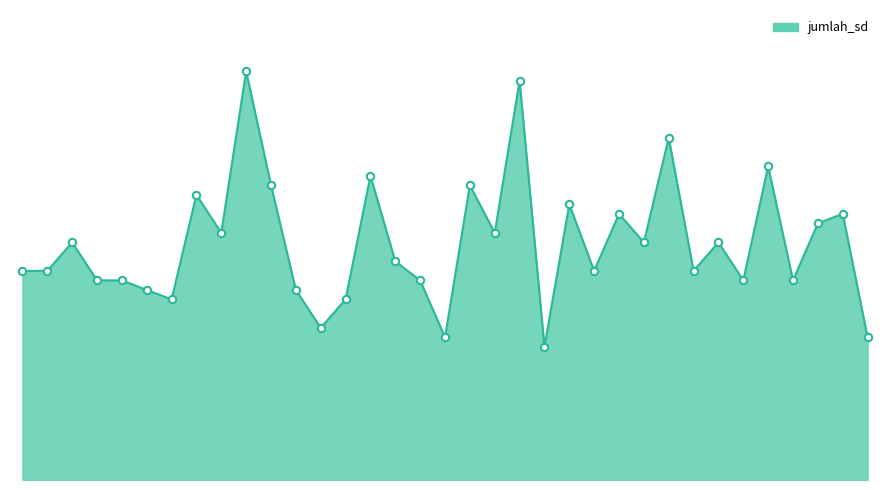

Is this an area chart (filled region under the line)?

Yes